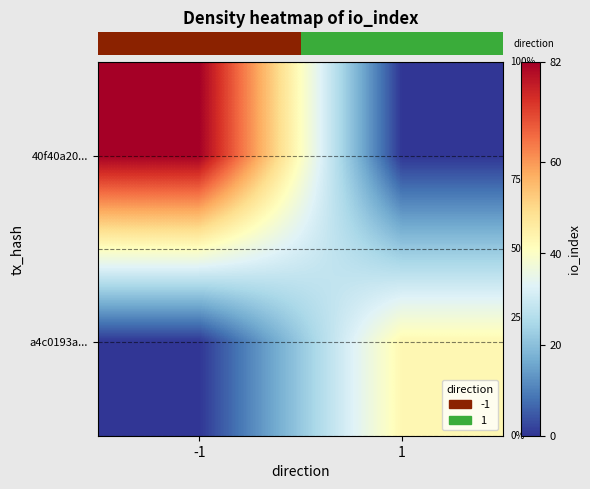

Which category has the highest value across all series?

-1